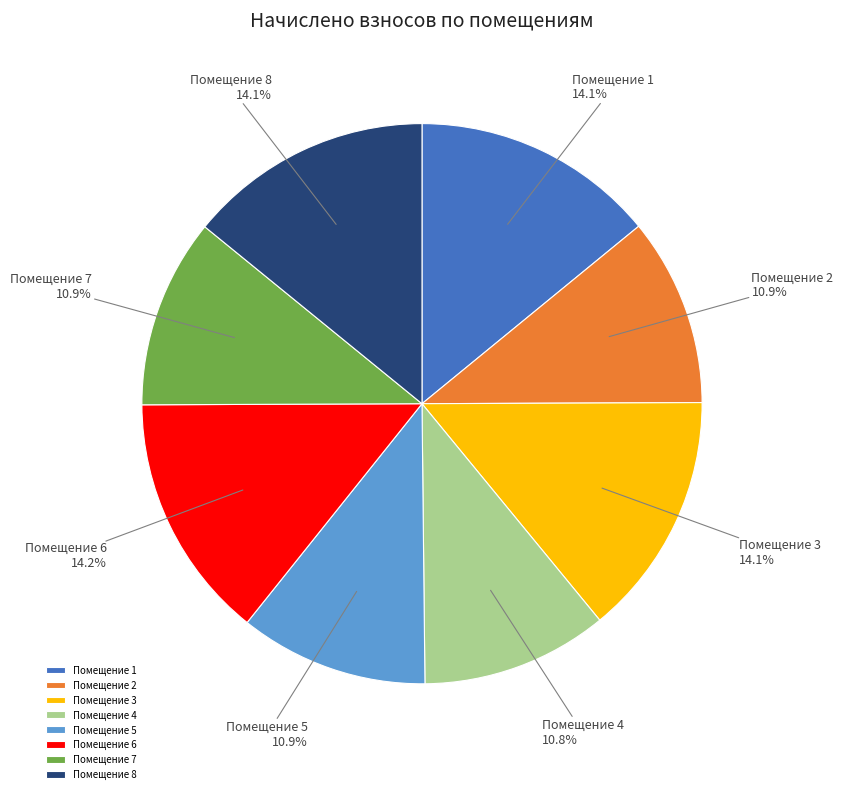

Approximately how many times larger is the value at Помещение 7 compared to Помещение 5?

1.0